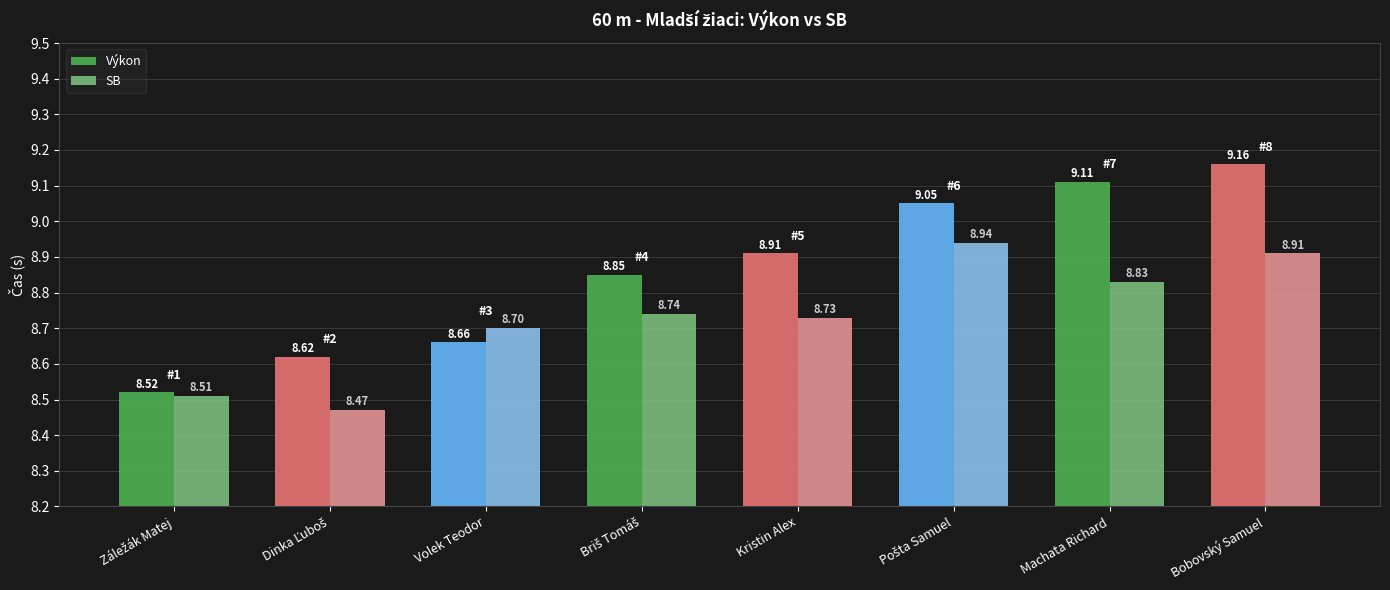

Between Volek Teodor and Kristin Alex, which series saw the biggest shift?

Výkon